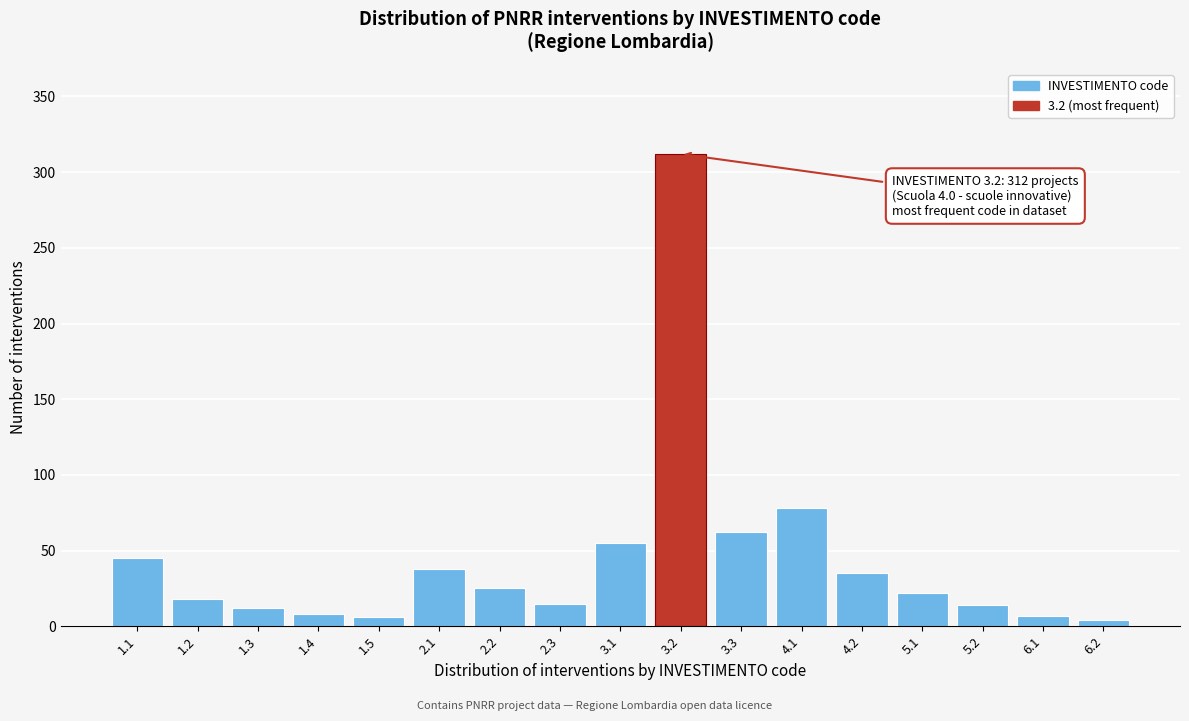

What is the greatest value displayed?

312